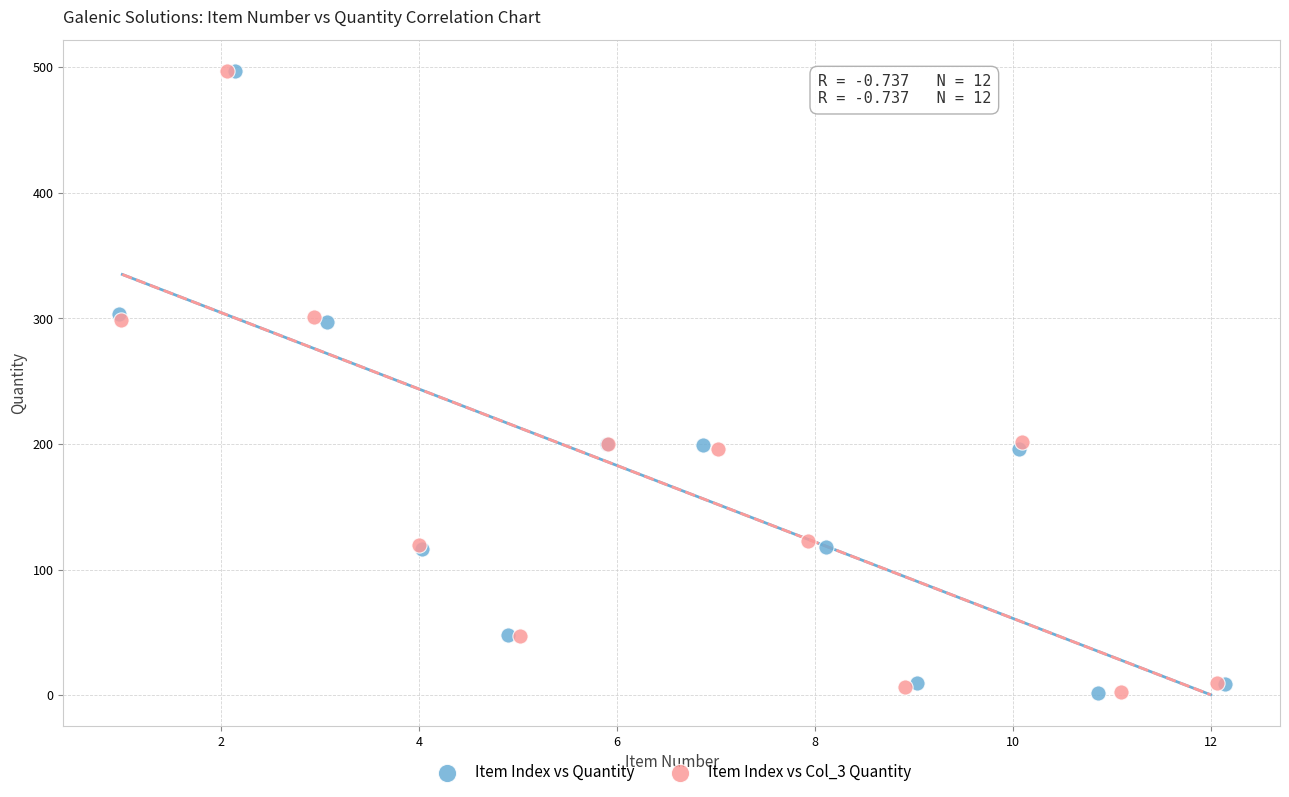

What are all the series names shown in the legend?

Item Index vs Quantity, Item Index vs Col_3 Quantity